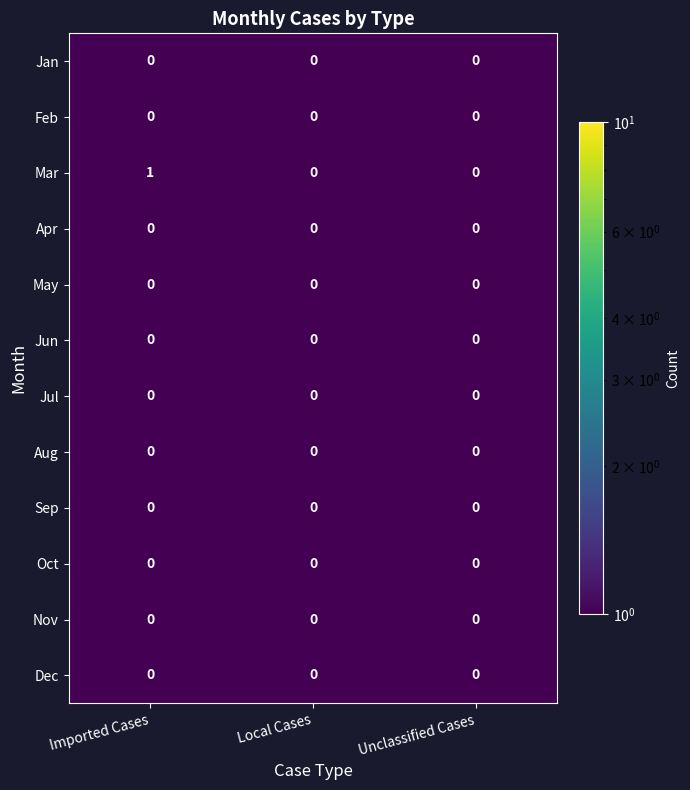

Is it true that Dec equals 0 at Local Cases?

True